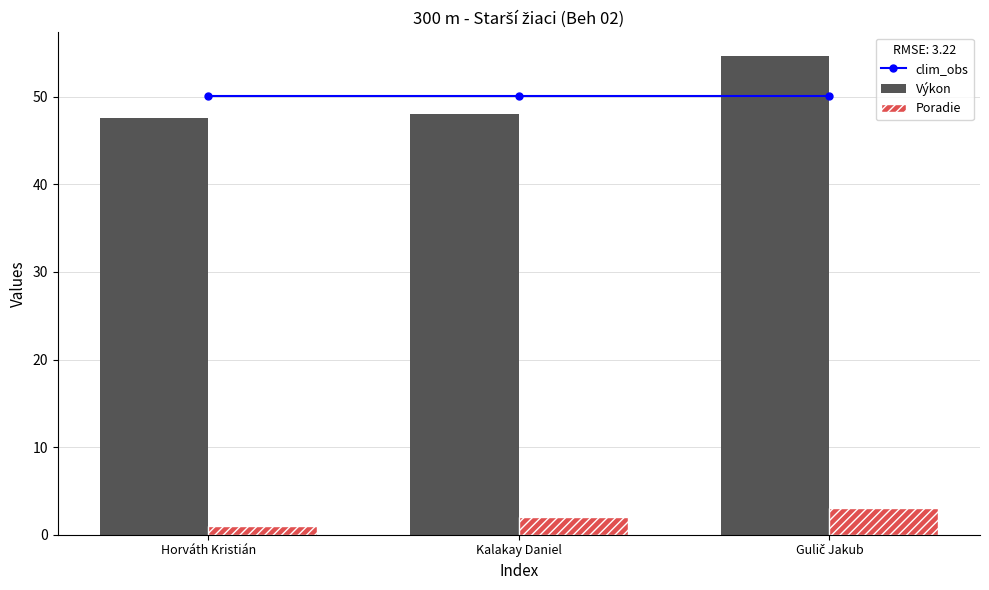

At which label does Poradie first exceed 2?

Gulič Jakub